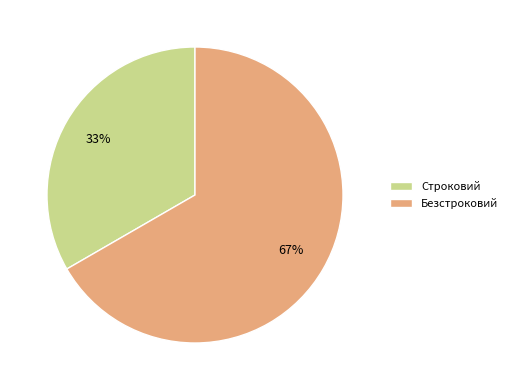

Is it true that Безстроковий is 55% of the pie?

False